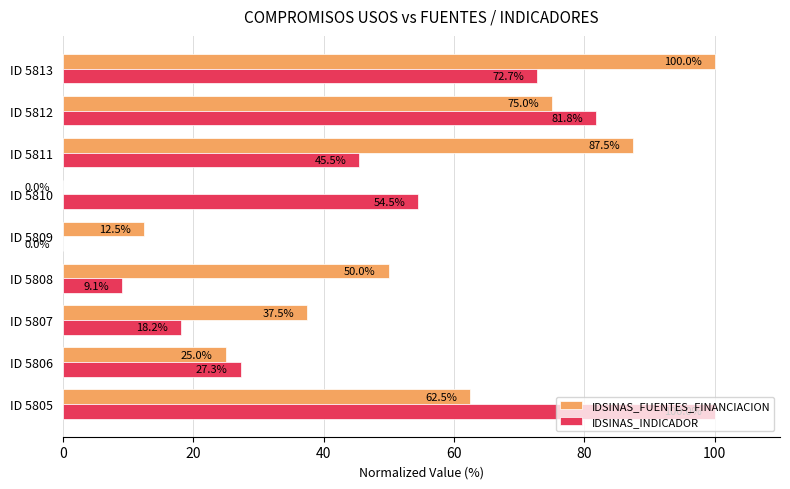

At which label does IDSINAS_INDICADOR reach its peak?

ID 5805